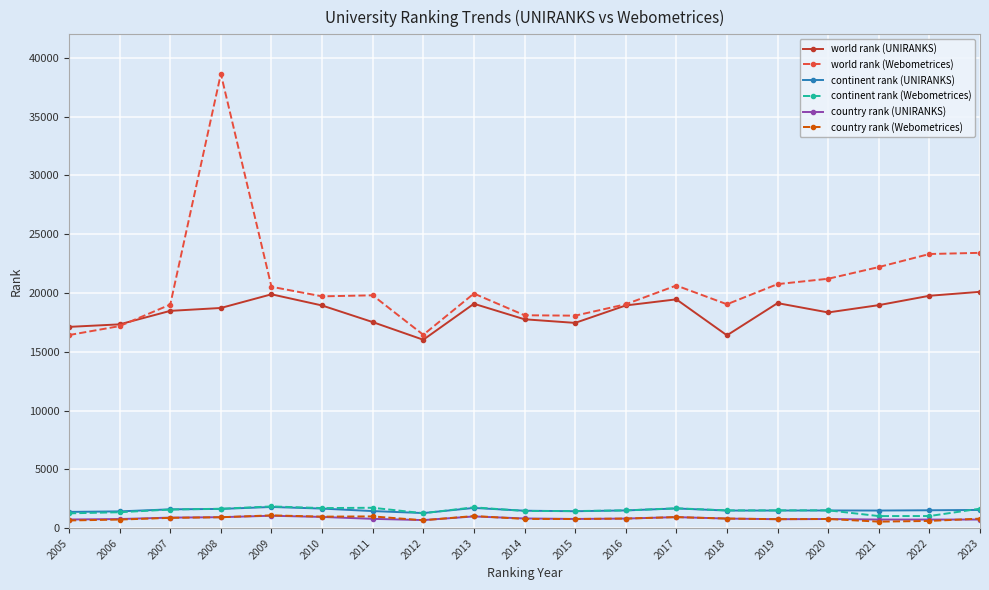

Which series has the largest total across all categories?

world rank (Webometrices)